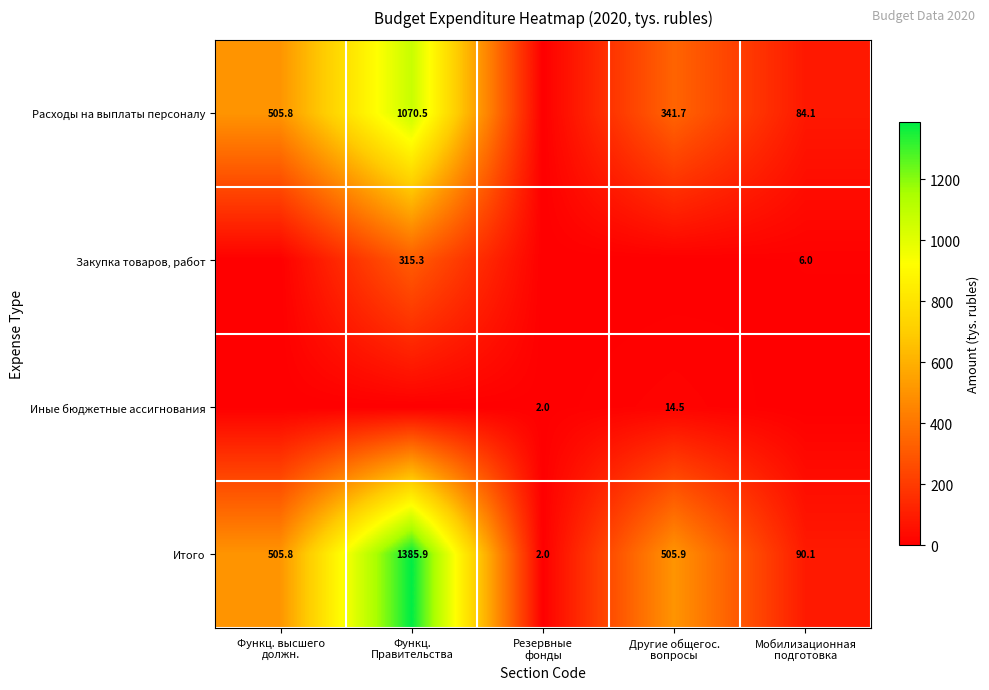

What is the difference between the second highest and second lowest values in the Итого series?

415.8